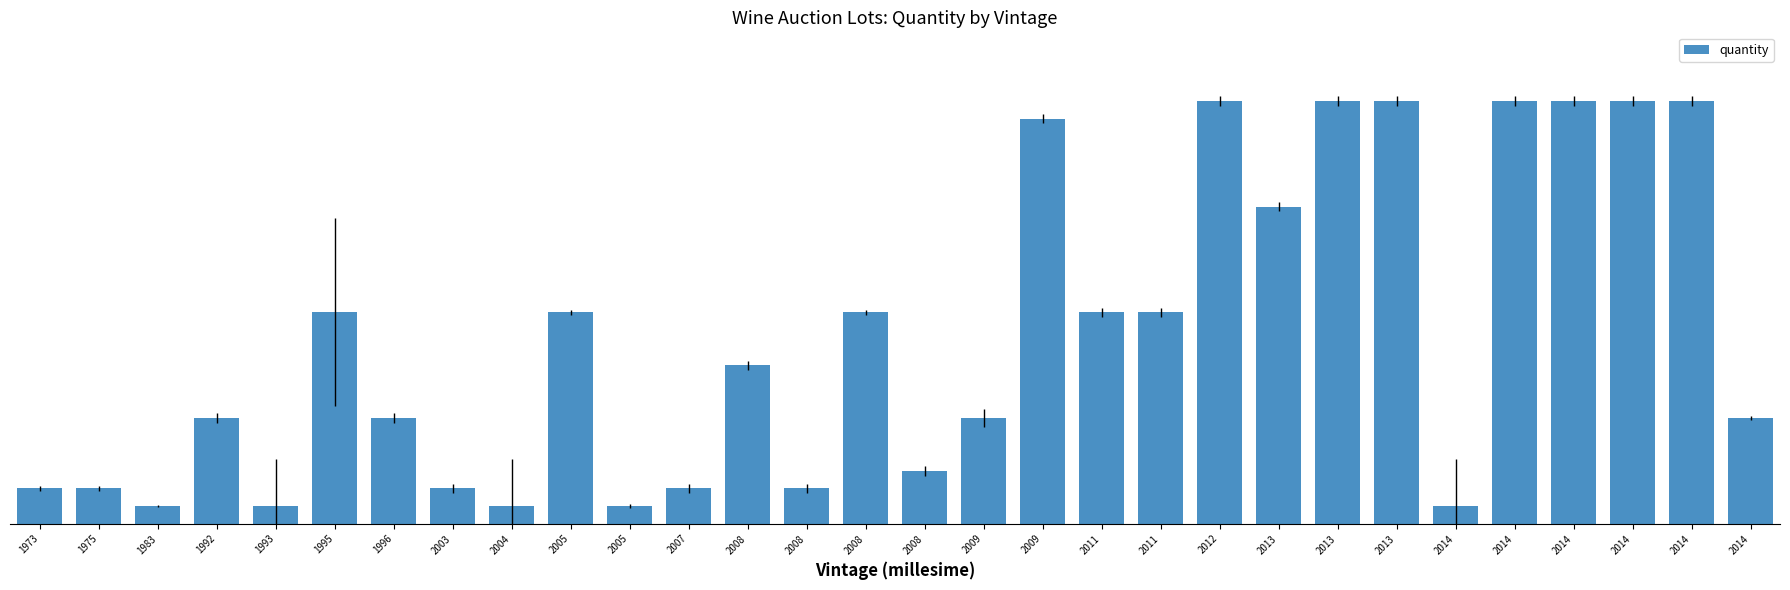

Are the bars horizontal?

No